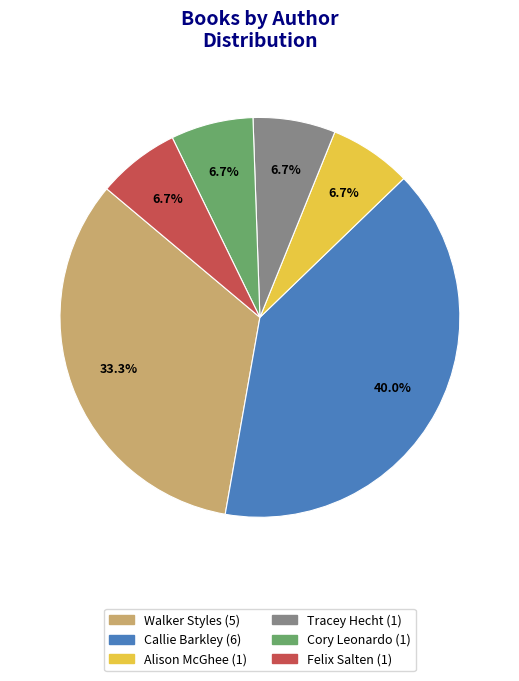

Does any single category account for the majority?

No